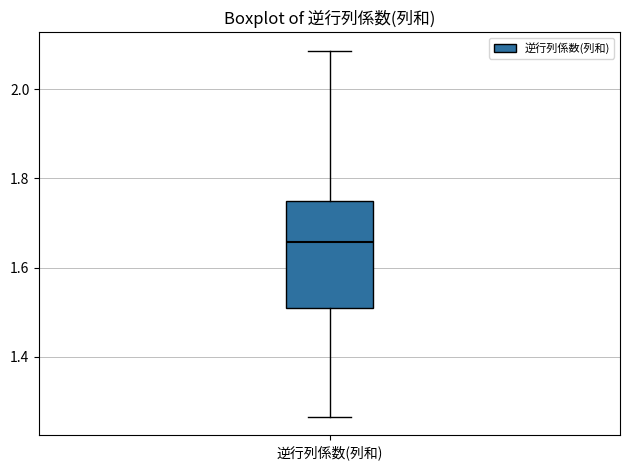

Transcribe this box plot: give where the median line is, the range the box spans, and where the two whiskers end, as read against the y-axis. The values are not printed on the chart, so give them approximately, as read against the axis.

median 1.66, box 1.52 to 1.74, whiskers 1.26 to 2.08